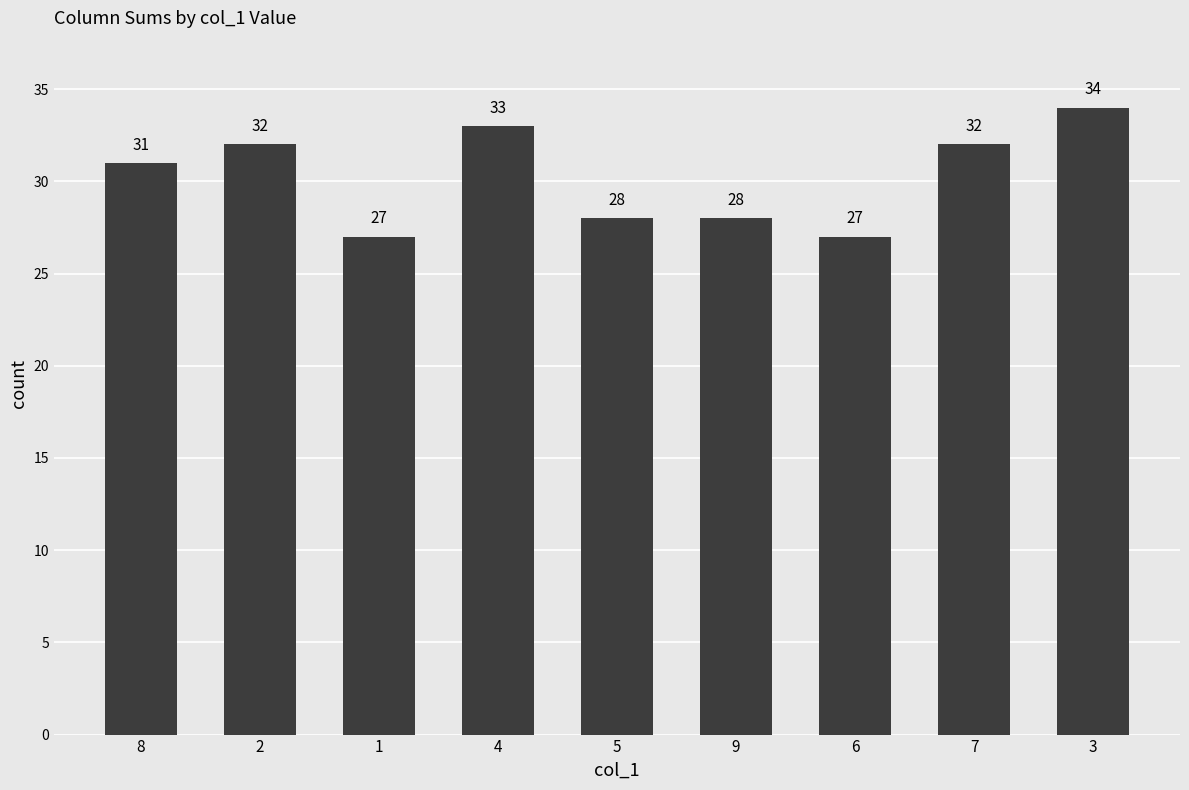

What is the maximum value shown in the chart?

34